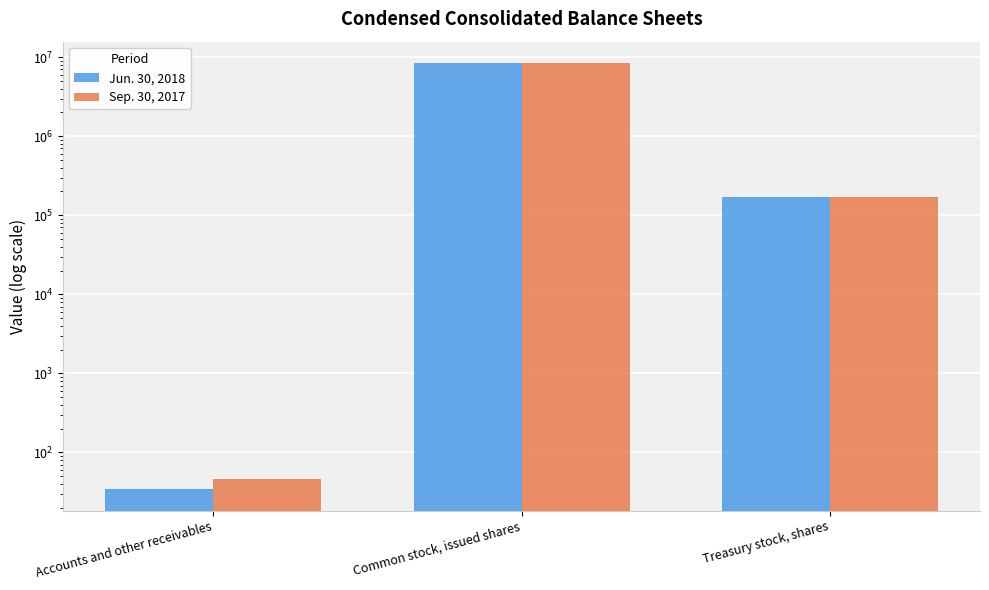

What value does the Jun. 30, 2018 series have at Common stock, issued shares?

8445060